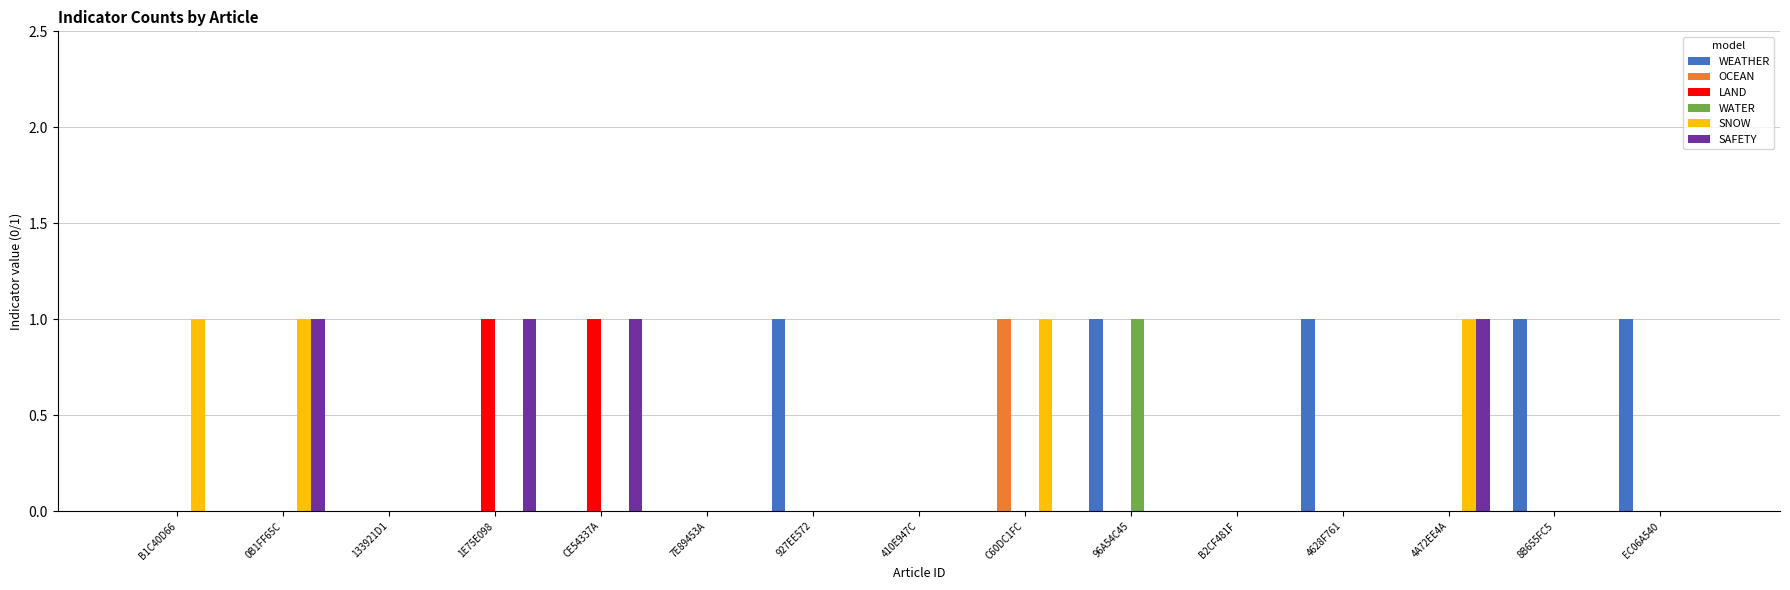

At which label does OCEAN reach its peak?

C60DC1FC